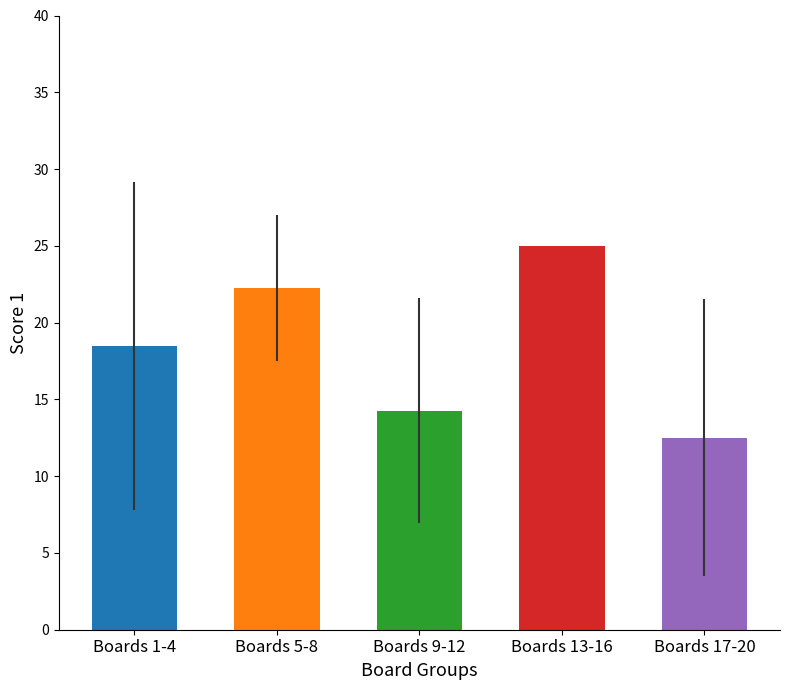

List the labels in order of value, largest first.

Boards 13-16, Boards 5-8, Boards 1-4, Boards 9-12, Boards 17-20